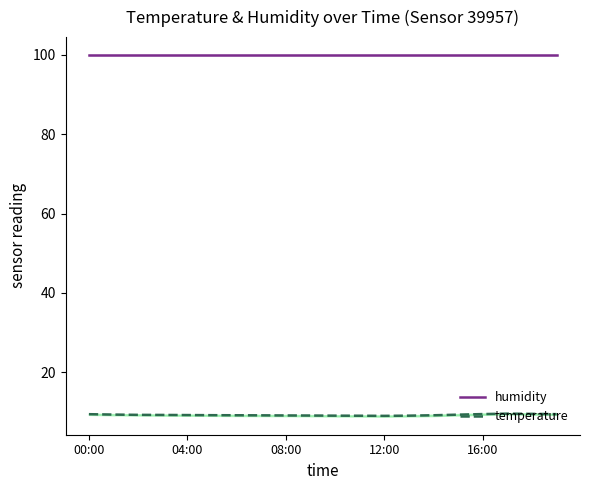

True or false: humidity and temperature intersect in this chart.

False